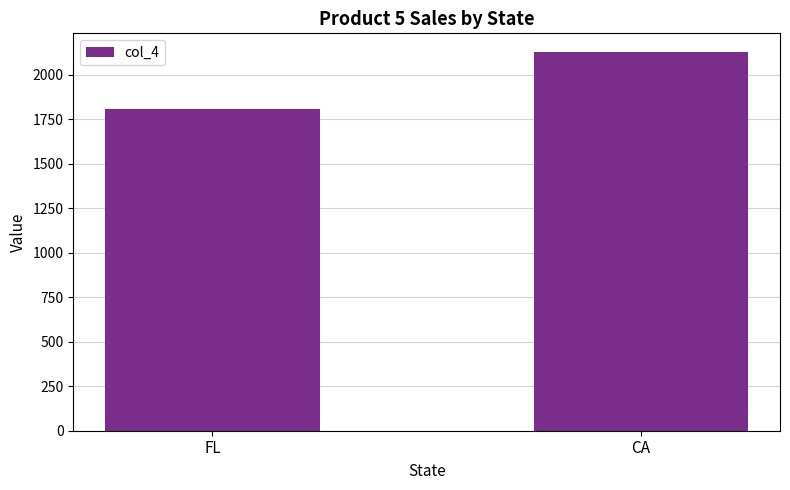

Reading left to right, extract all data points from this chart.

1807	2127